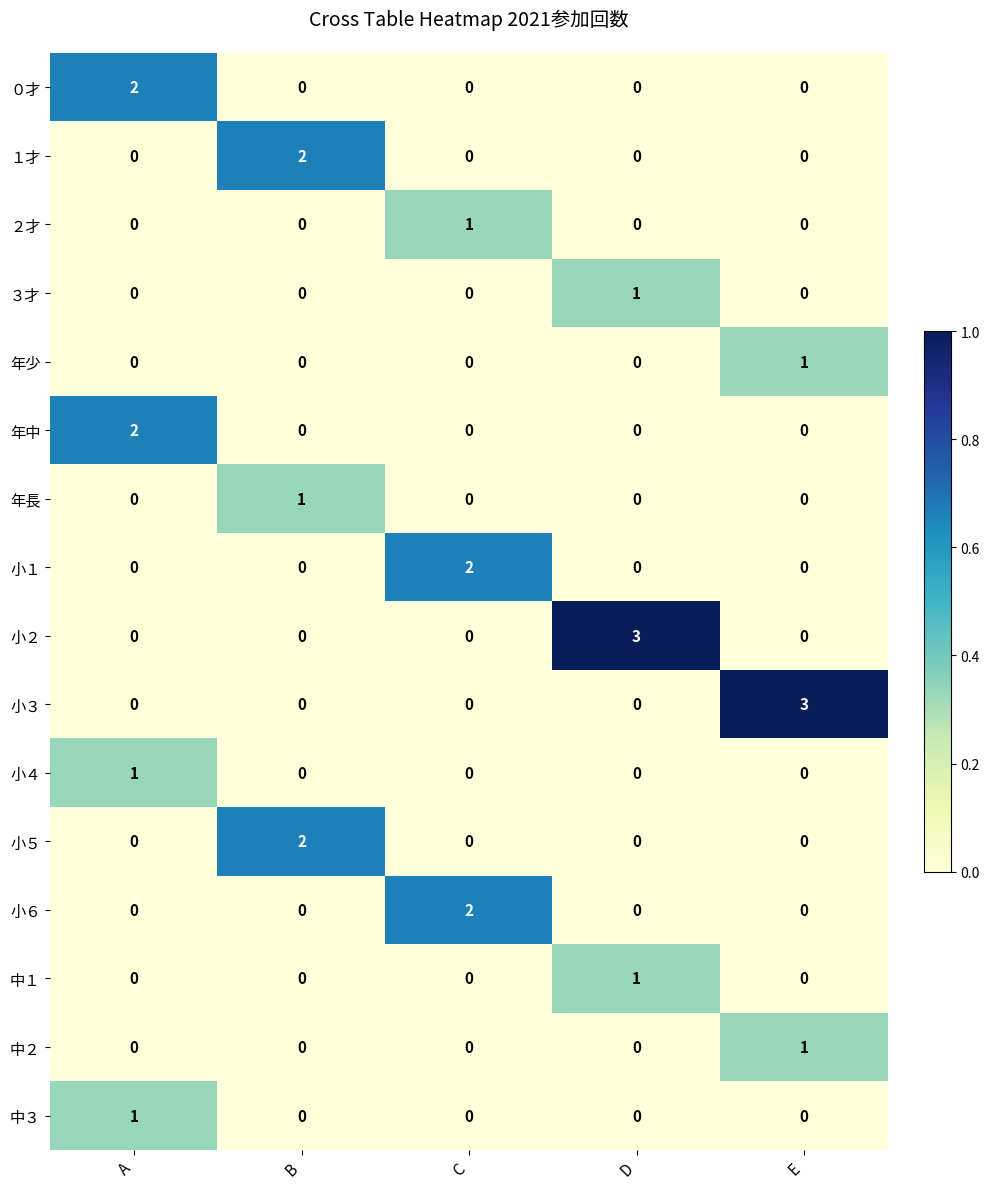

How many distinct data groups are displayed?

16